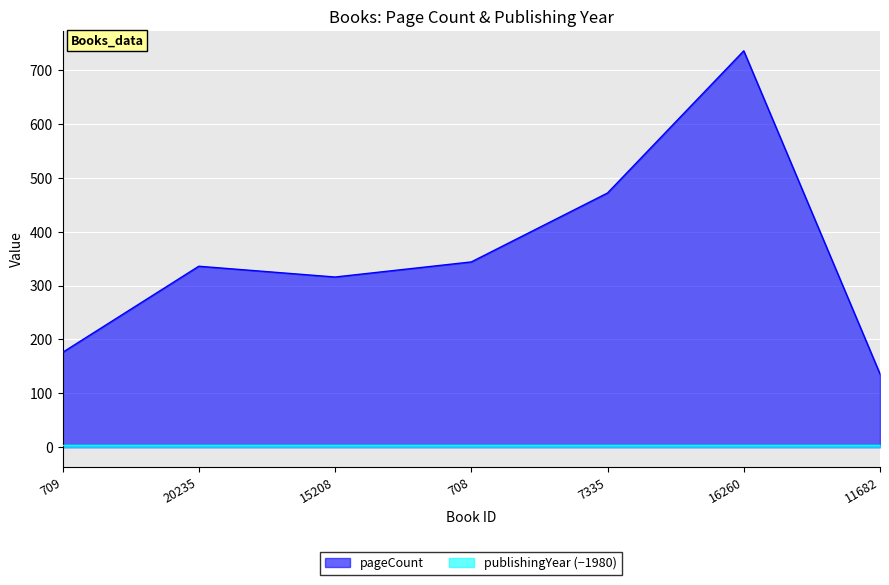

Which category has the lowest value across all series?

11682